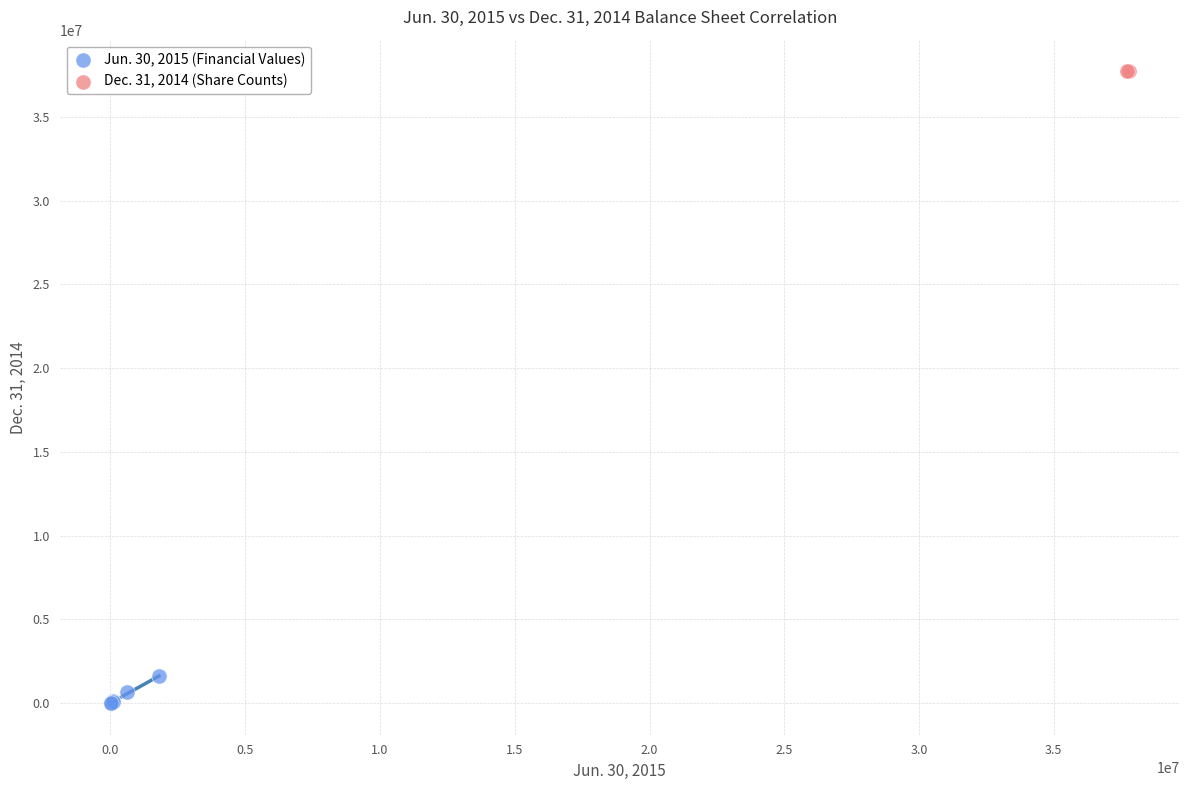

What are all the series names shown in the legend?

Jun. 30, 2015 (Financial Values), Dec. 31, 2014 (Share Counts)